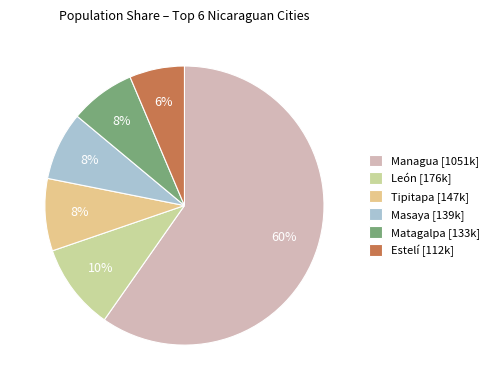

To the nearest percent, what is the difference between the Estelí and Matagalpa slice percentages?

1%